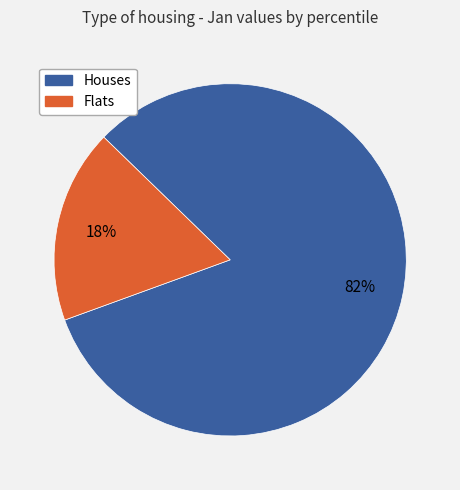

Is there any slice that represents more than half of the pie?

Yes